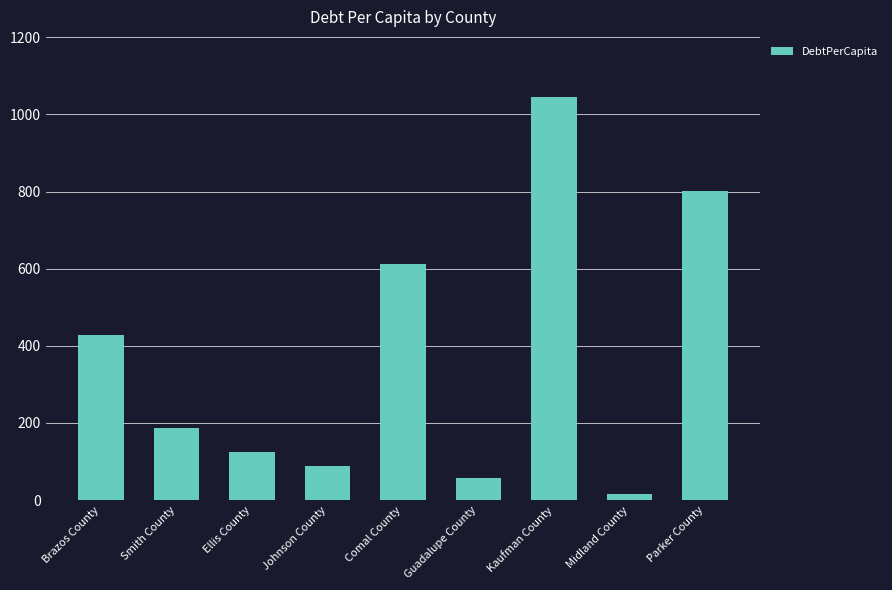

Reading left to right, list all the values displayed in this chart.

428.3	186.7	124.3	89.5	611.5	58.1	1044.6	16.8	802.1